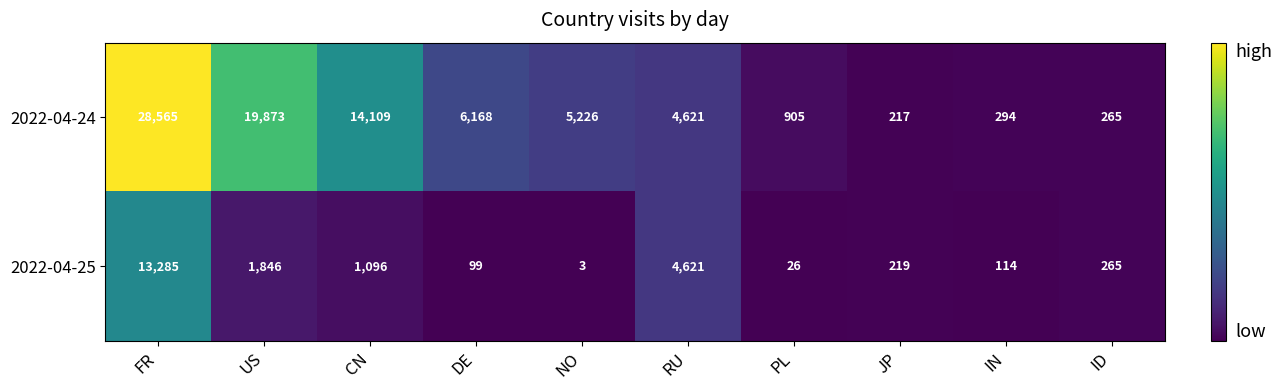

What is the sum of all 2022-04-24 values?

80243